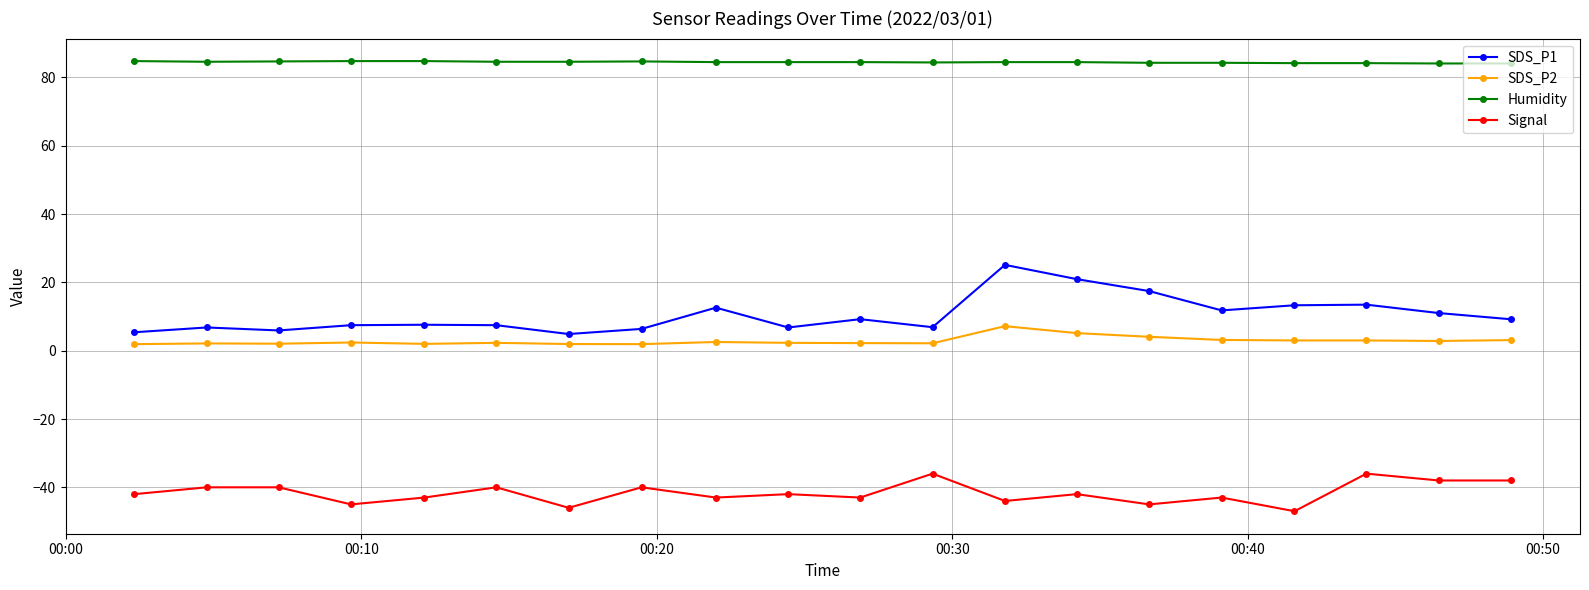

What is the maximum value for Humidity?

84.8